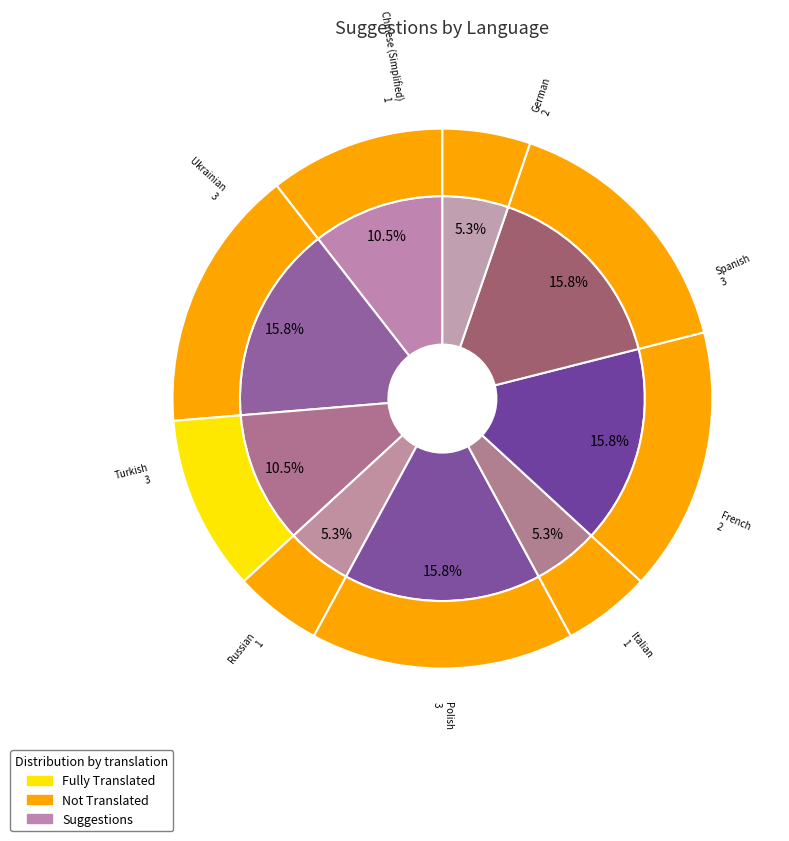

Is it true that Italian is 5% of the pie?

True